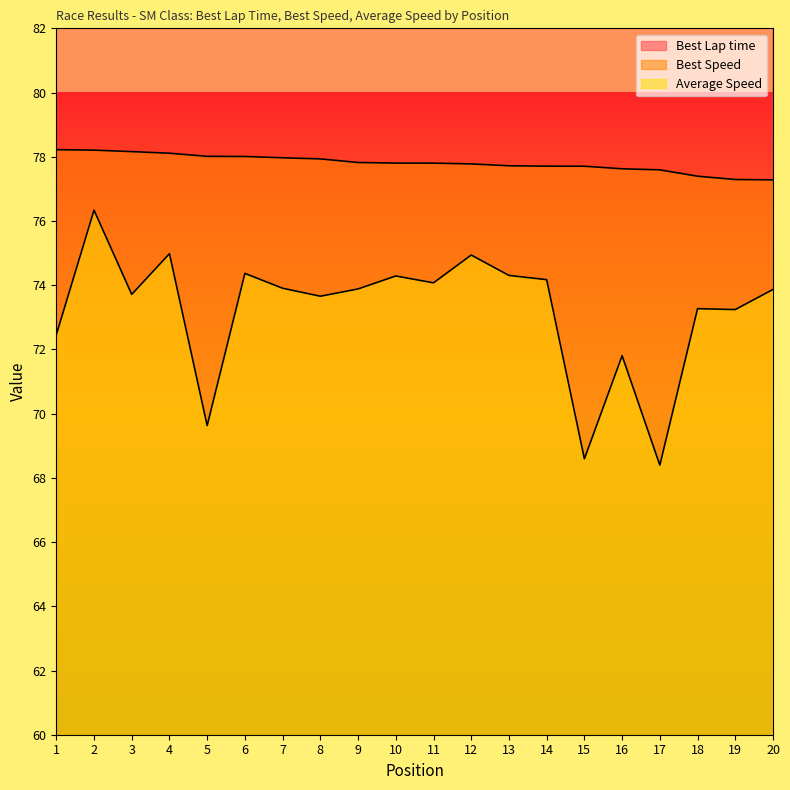

Where is the first local maximum for Average Speed?

2